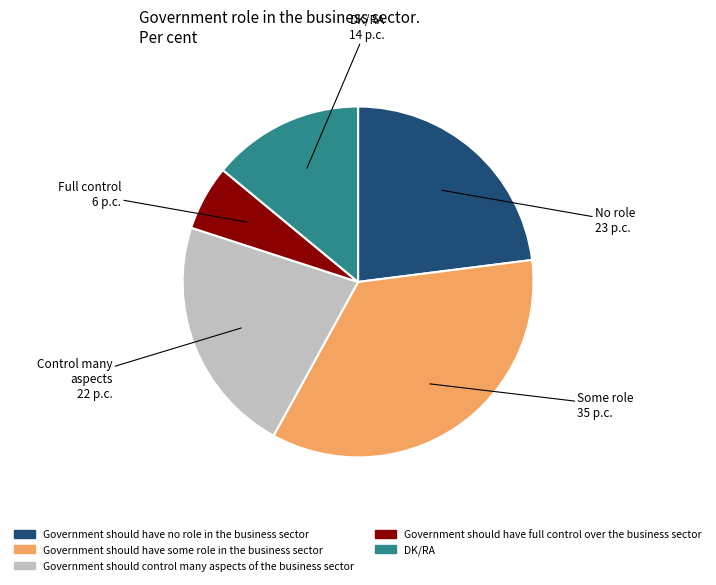

Is the sum of Government should have full control over the business sector and Government should control many aspects of the business sector greater than half?

No